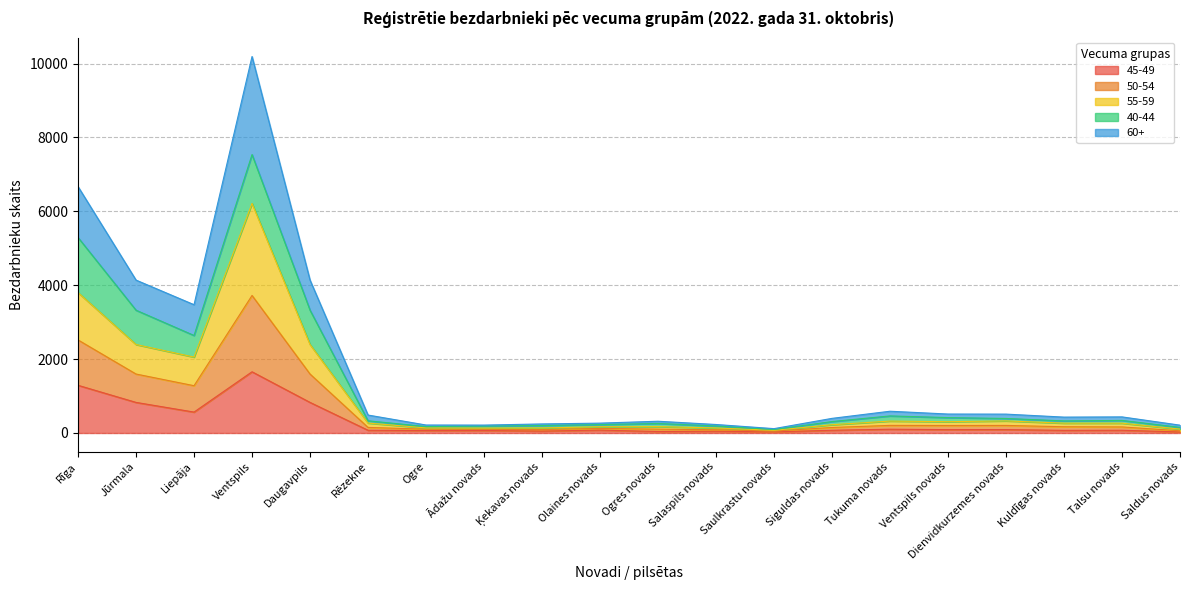

Which category has the highest value in the 50-54 series?

Ventspils